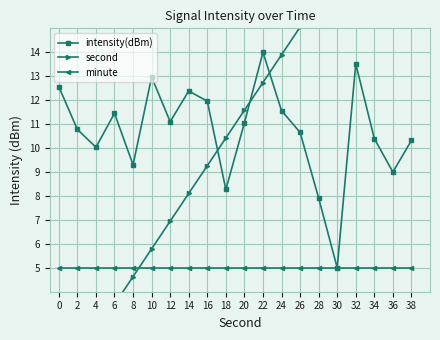

At which category is the sum across all series the highest?

38